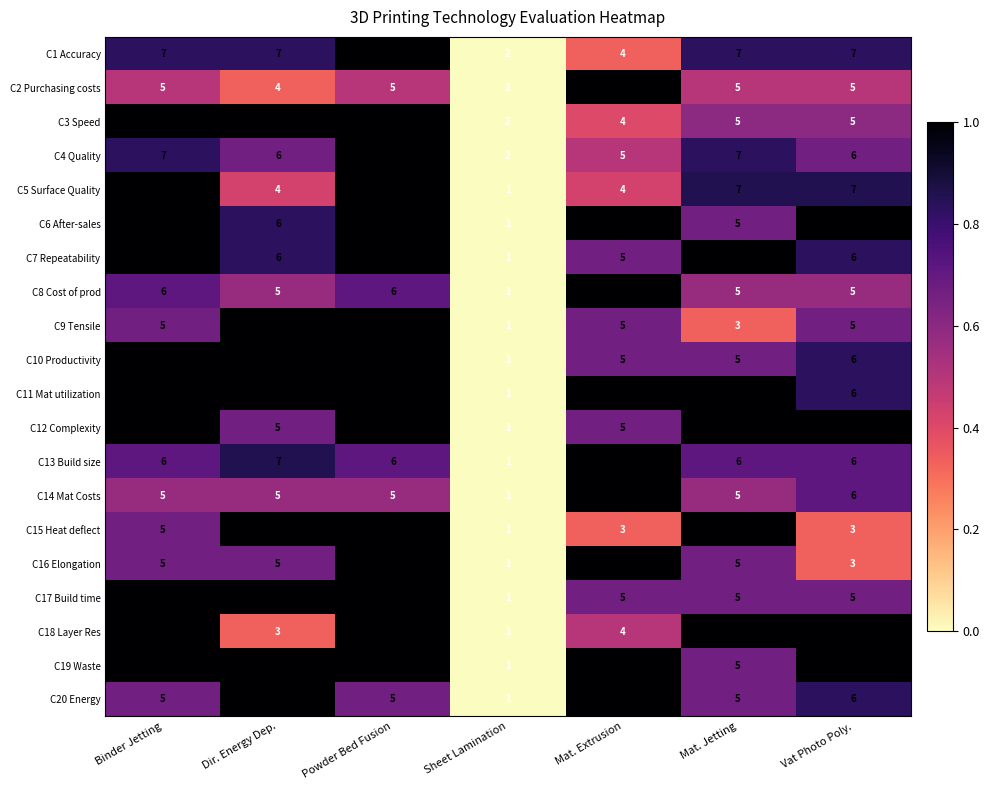

How many data points does each series have?

7